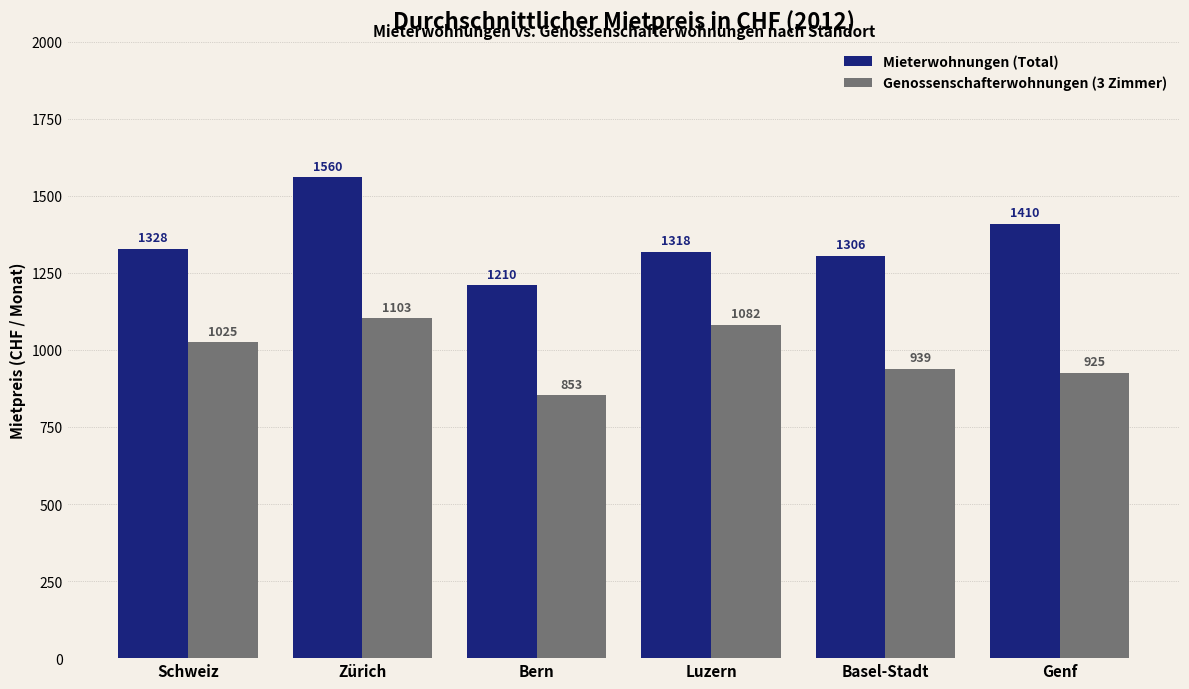

What is the maximum value for Mieterwohnungen (Total)?

1560